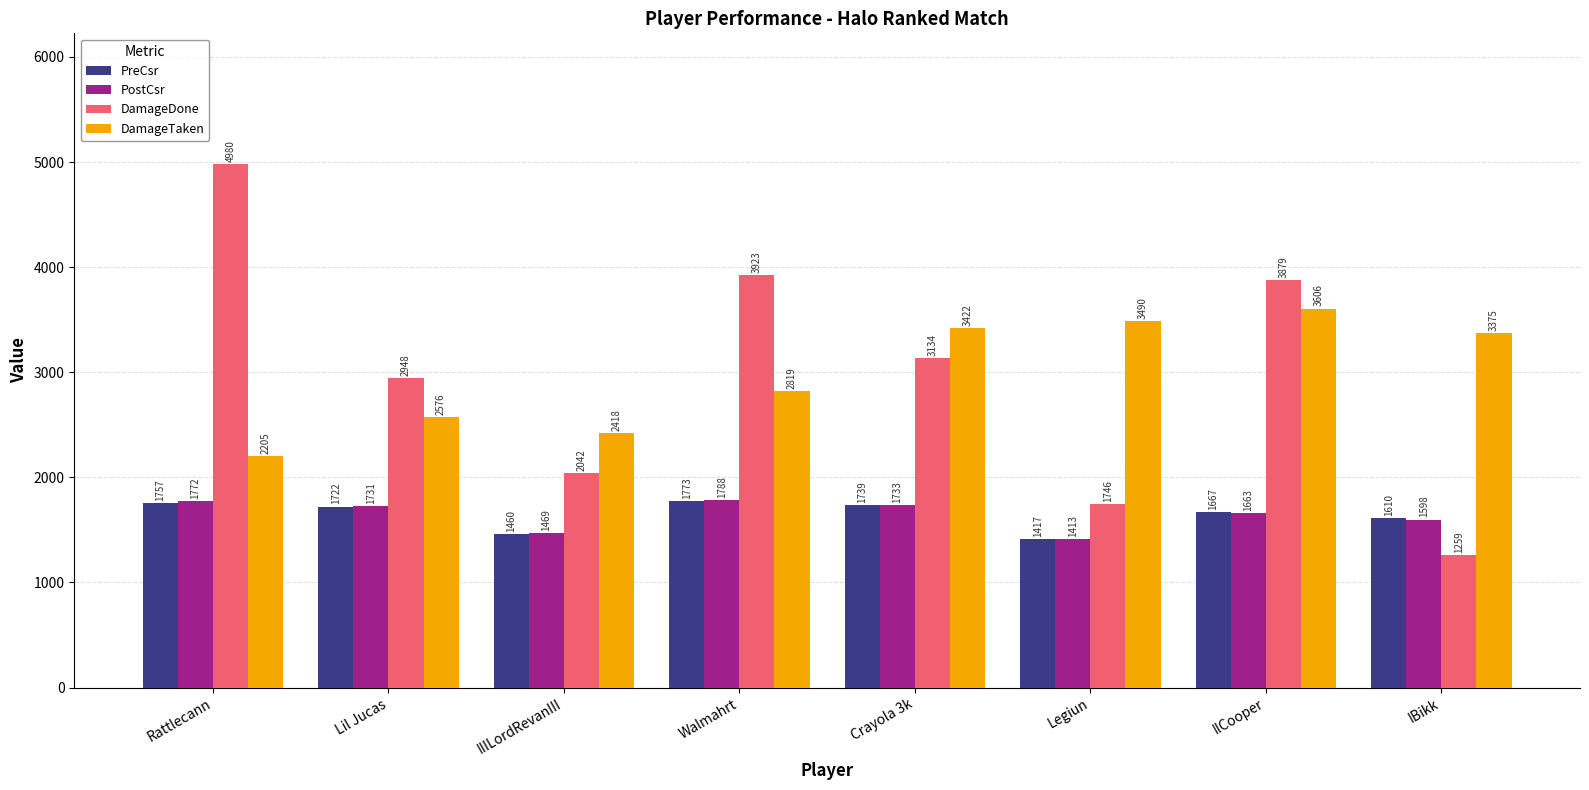

How many data points in DamageTaken are less than 3375?

4